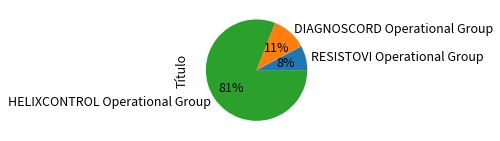

What percentage is the HELIXCONTROL Operational Group slice, to the nearest percent?

81%